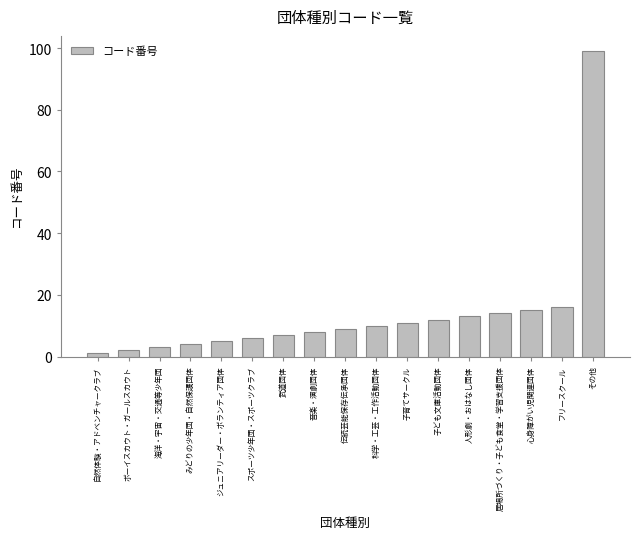

What is the label of the 2nd bar from the right?

フリースクール